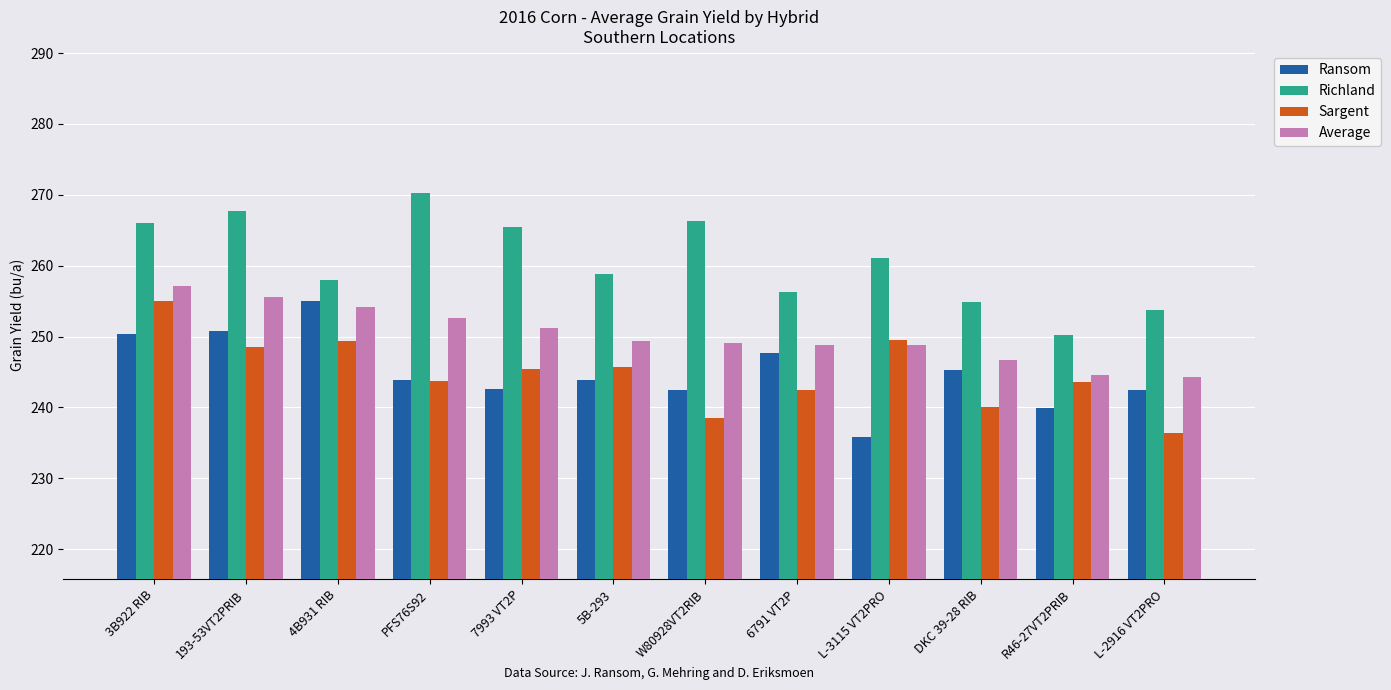

What is the smallest value displayed?

235.8